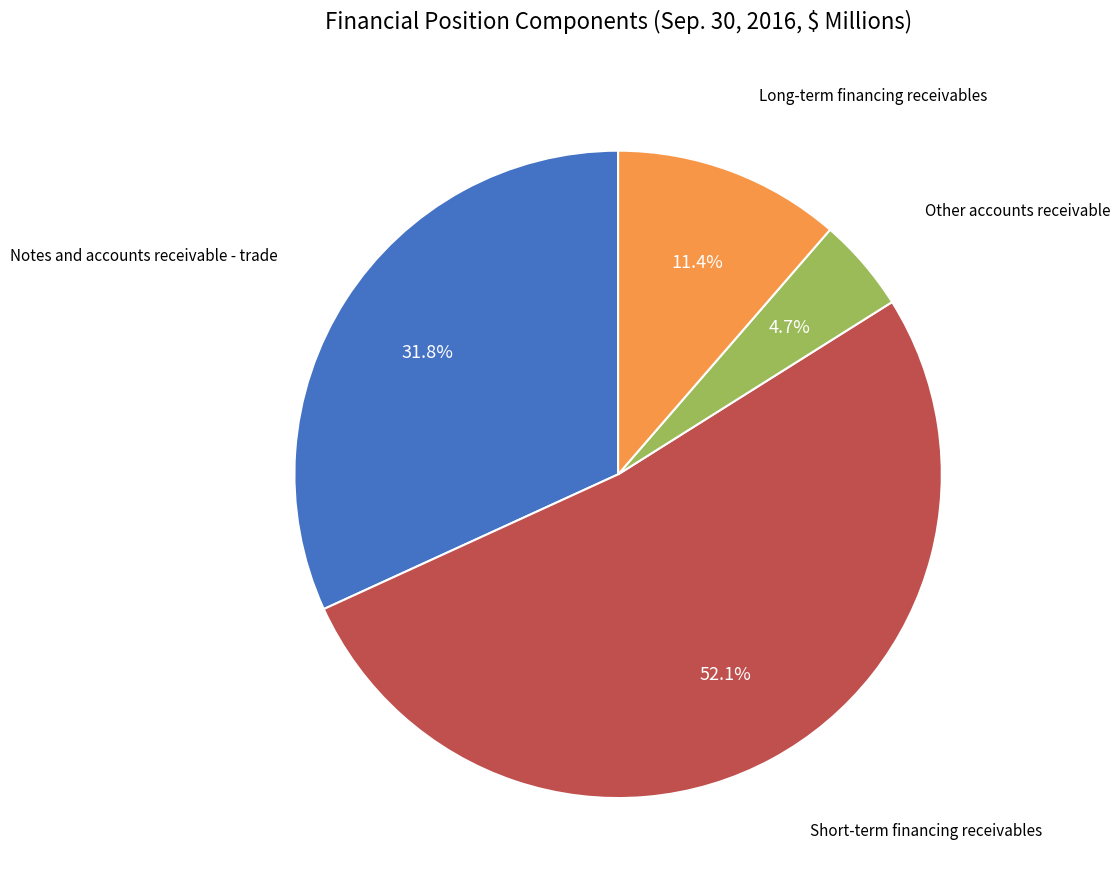

Is there a majority slice in this chart?

Yes